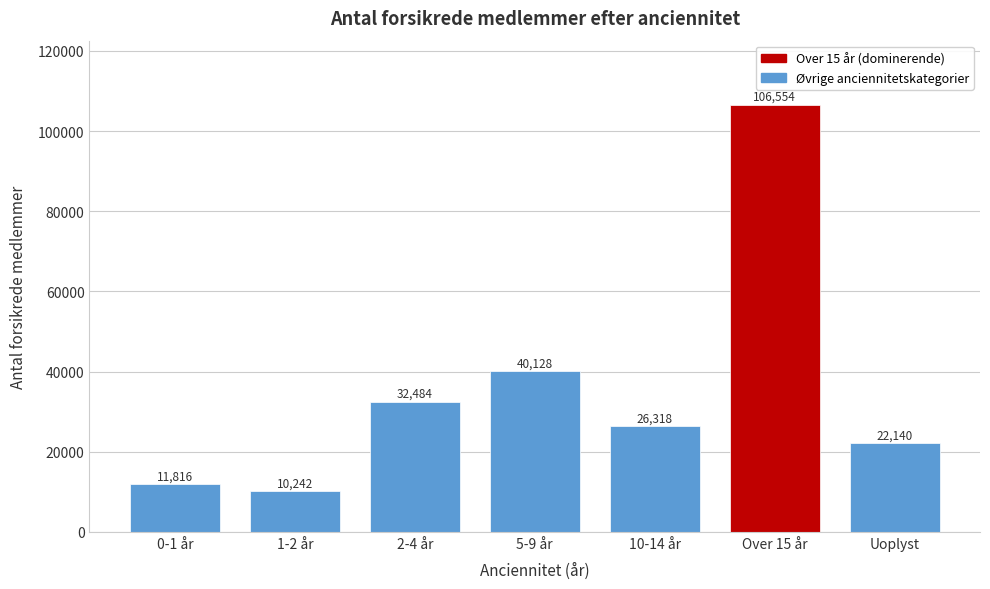

Reading left to right, list all the values displayed in this chart.

11816	10242	32484	40128	26318	106554	22140